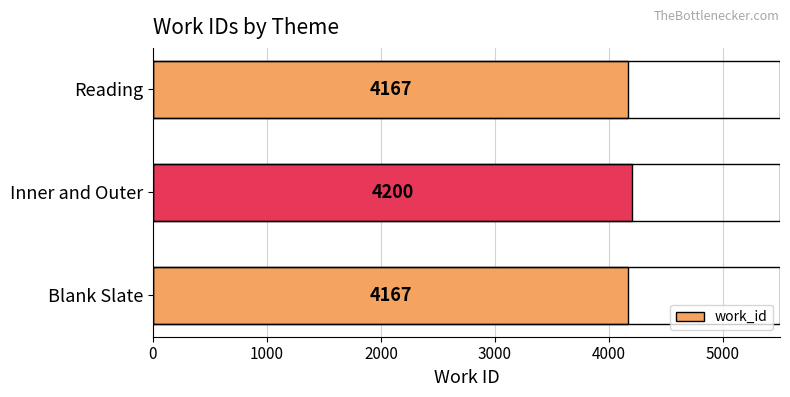

Reading top to bottom, list all the values displayed in this chart.

Reading=4167	Inner and Outer=4200	Blank Slate=4167